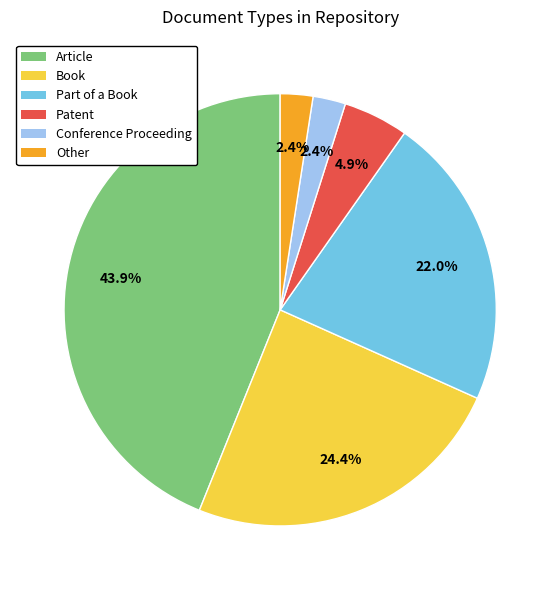

Count the number of slices in the pie.

6